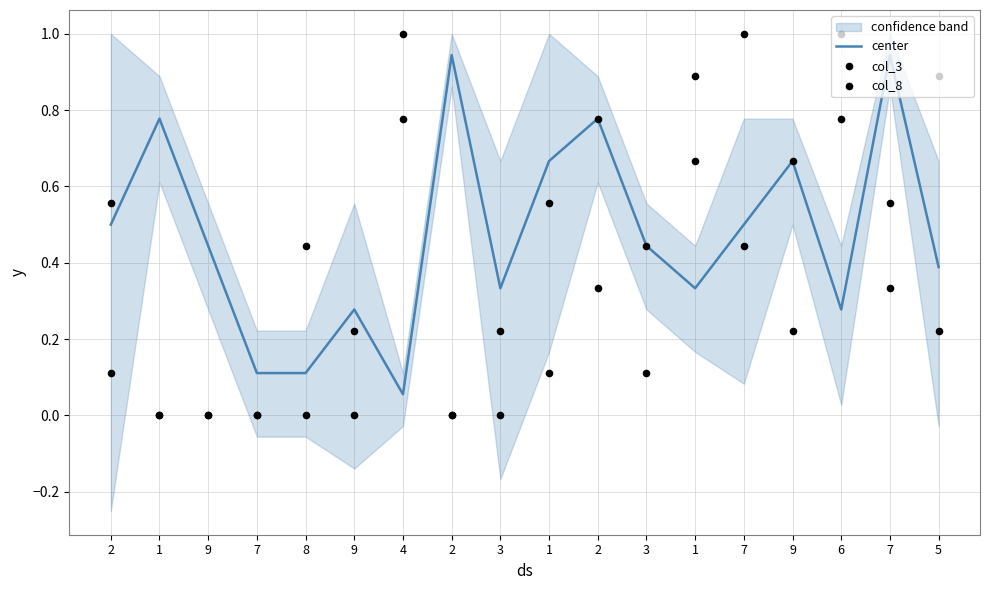

Which series contains the lowest Y value?

col_3